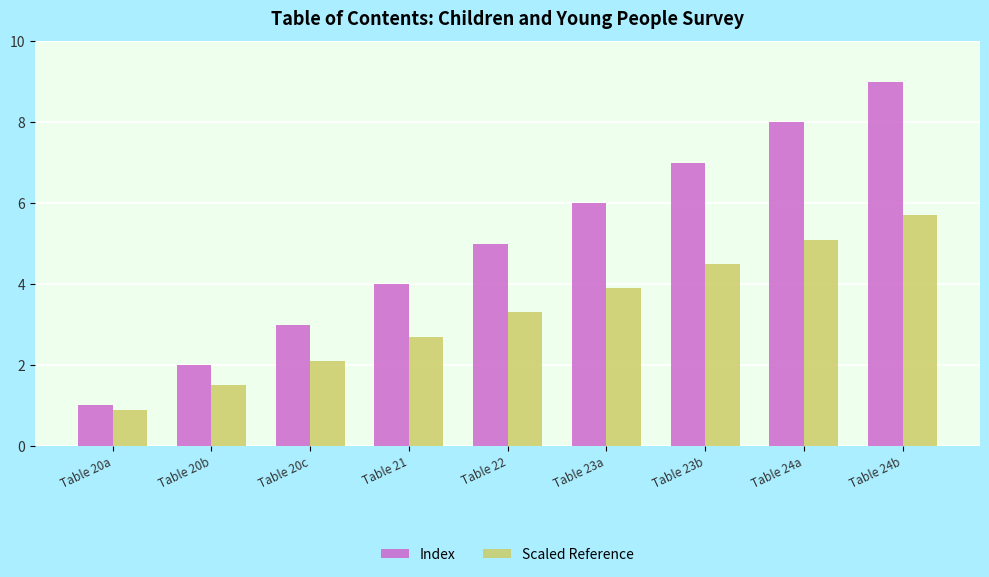

Rank the categories by Index value from lowest to highest.

Table 20a, Table 20b, Table 20c, Table 21, Table 22, Table 23a, Table 23b, Table 24a, Table 24b